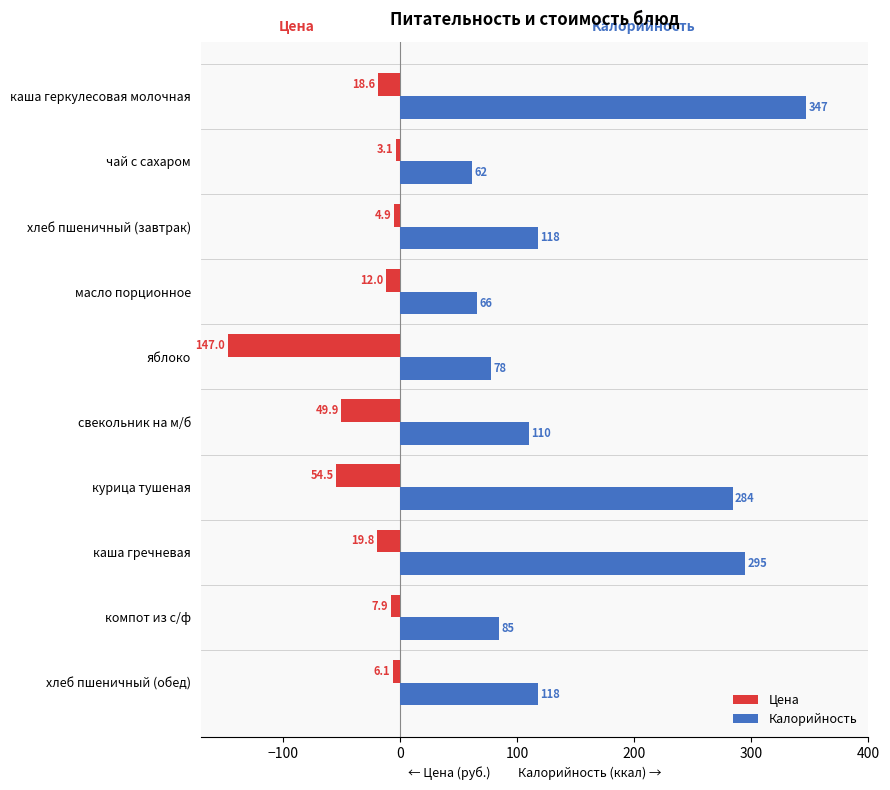

Between каша геркулесовая молочная and компот из с/ф, which series saw the biggest shift?

Калорийность